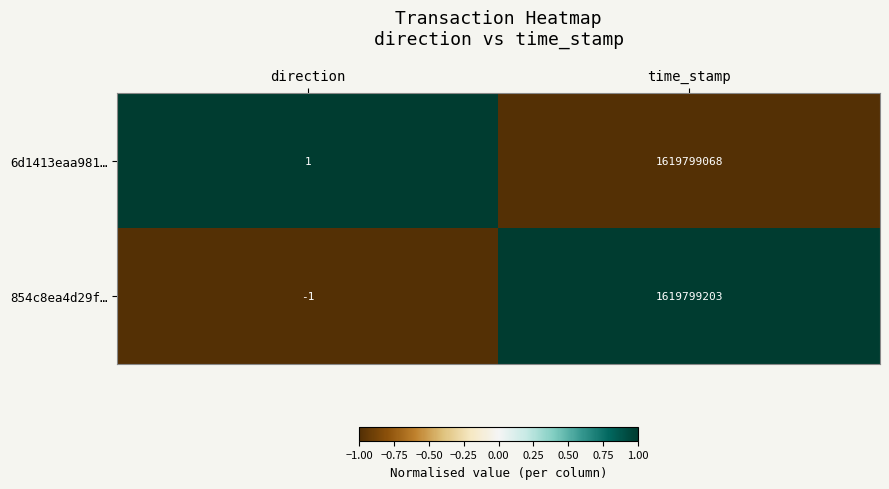

True or false: 854c8ea4d29f… has a value of 773859727 at time_stamp.

False